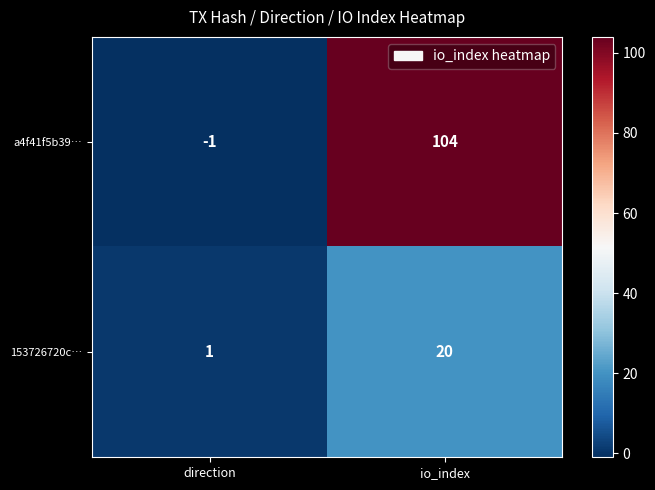

Rank the series by their maximum value, from lowest to highest.

153726720c…, a4f41f5b39…